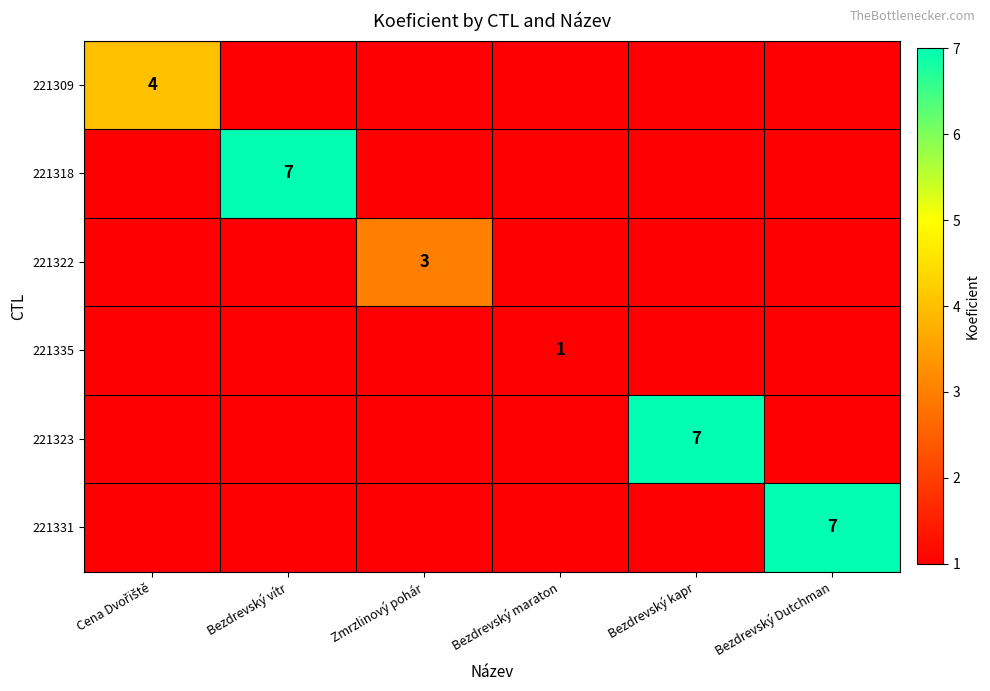

At which category does the chart reach its peak across all series?

Bezdrevský vítr